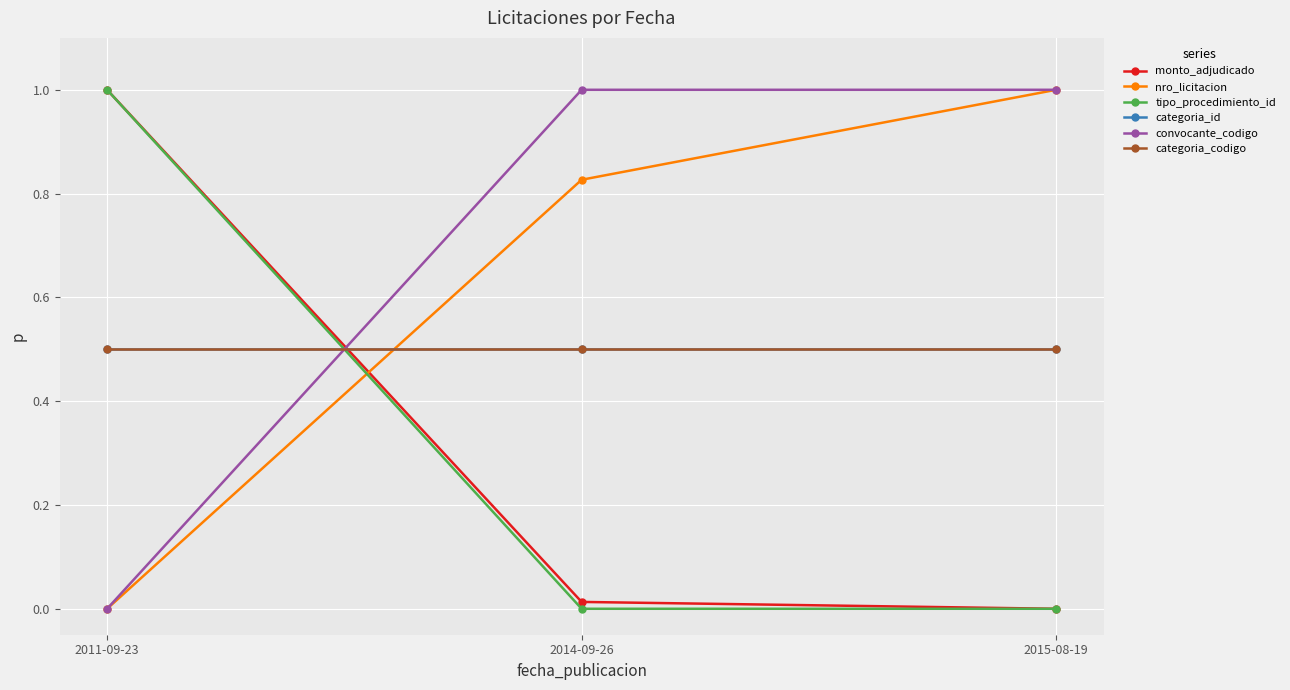

What is the total value across all series at 2014-09-26?

2.8